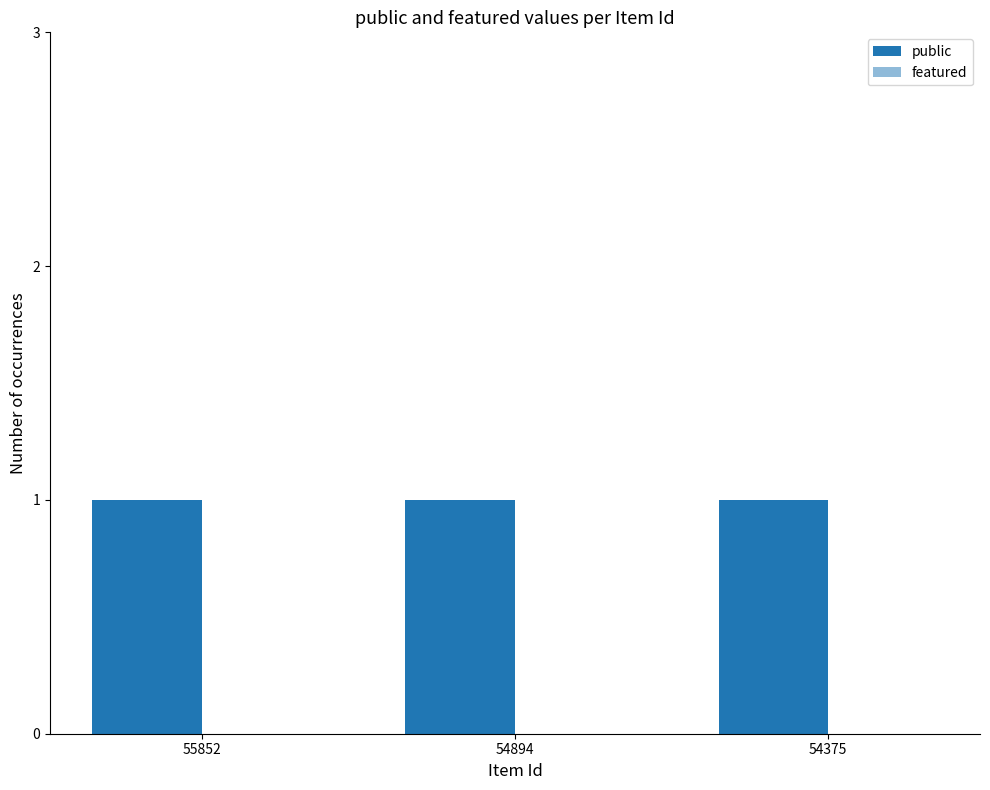

Reading left to right, extract all data points from this chart.

public: 1	1	1
featured: 0	0	0